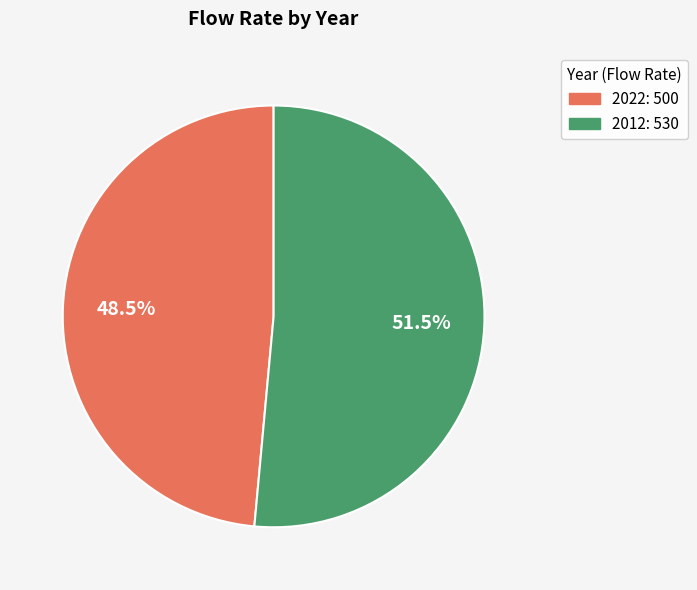

What is the largest slice in the pie chart?

2012